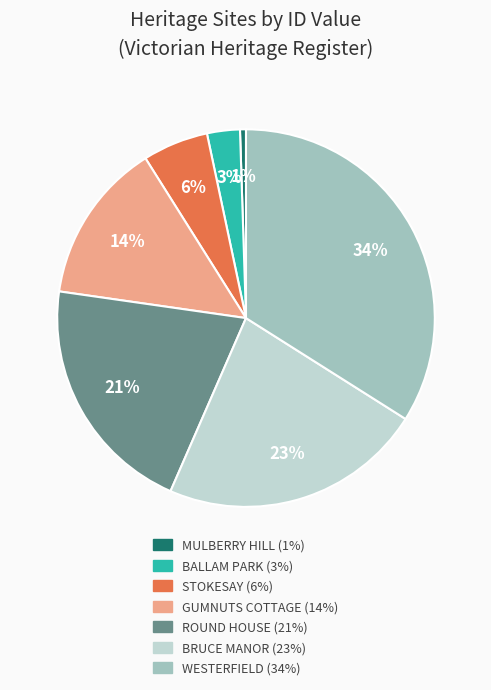

Rank the categories by value from lowest to highest.

MULBERRY HILL, BALLAM PARK, STOKESAY, GUMNUTS COTTAGE, ROUND HOUSE, BRUCE MANOR, WESTERFIELD